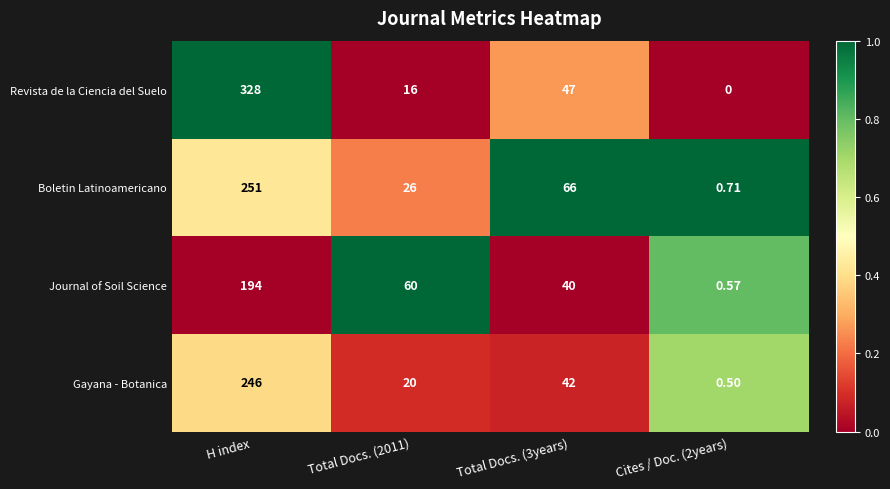

At Cites / Doc. (2years), list the series in order from largest to smallest.

Boletin Latinoamericano, Journal of Soil Science, Gayana - Botanica, Revista de la Ciencia del Suelo